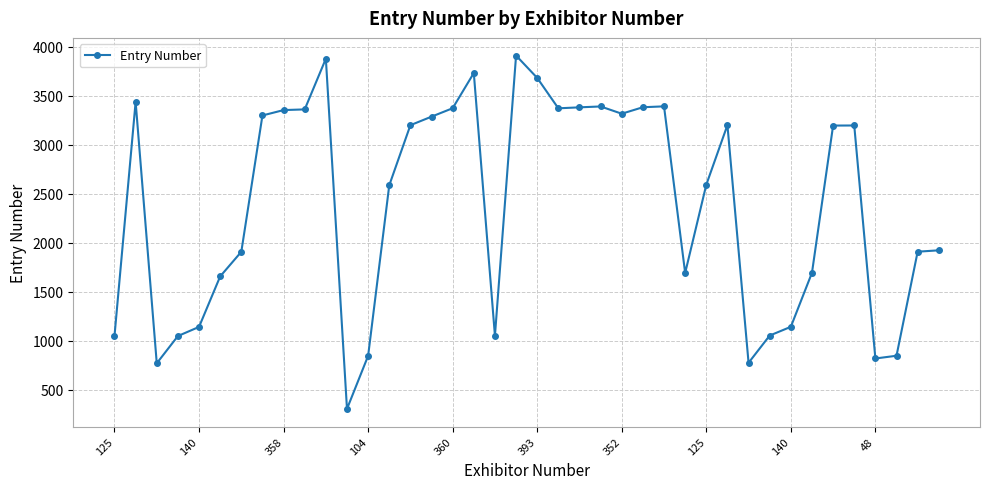

What is the difference between the second highest and second lowest values?

3106